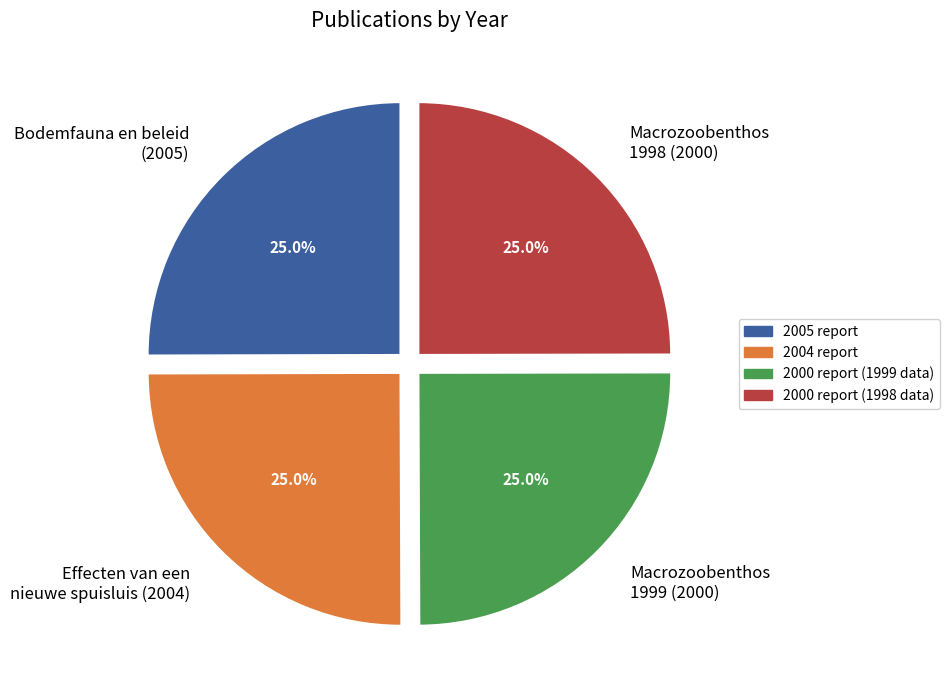

What percentage do Macrozoobenthos 1999 (2000) and Bodemfauna en beleid (2005) together represent?

50.0%